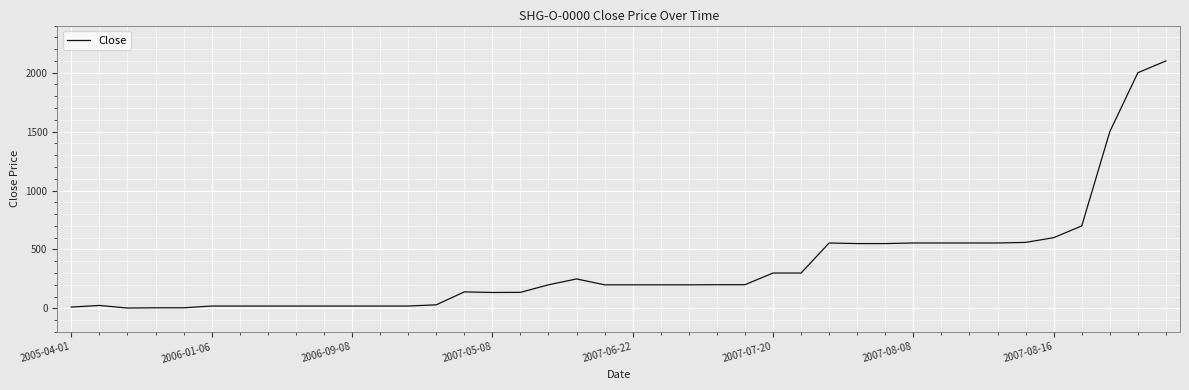

What is the greatest value displayed?

2100